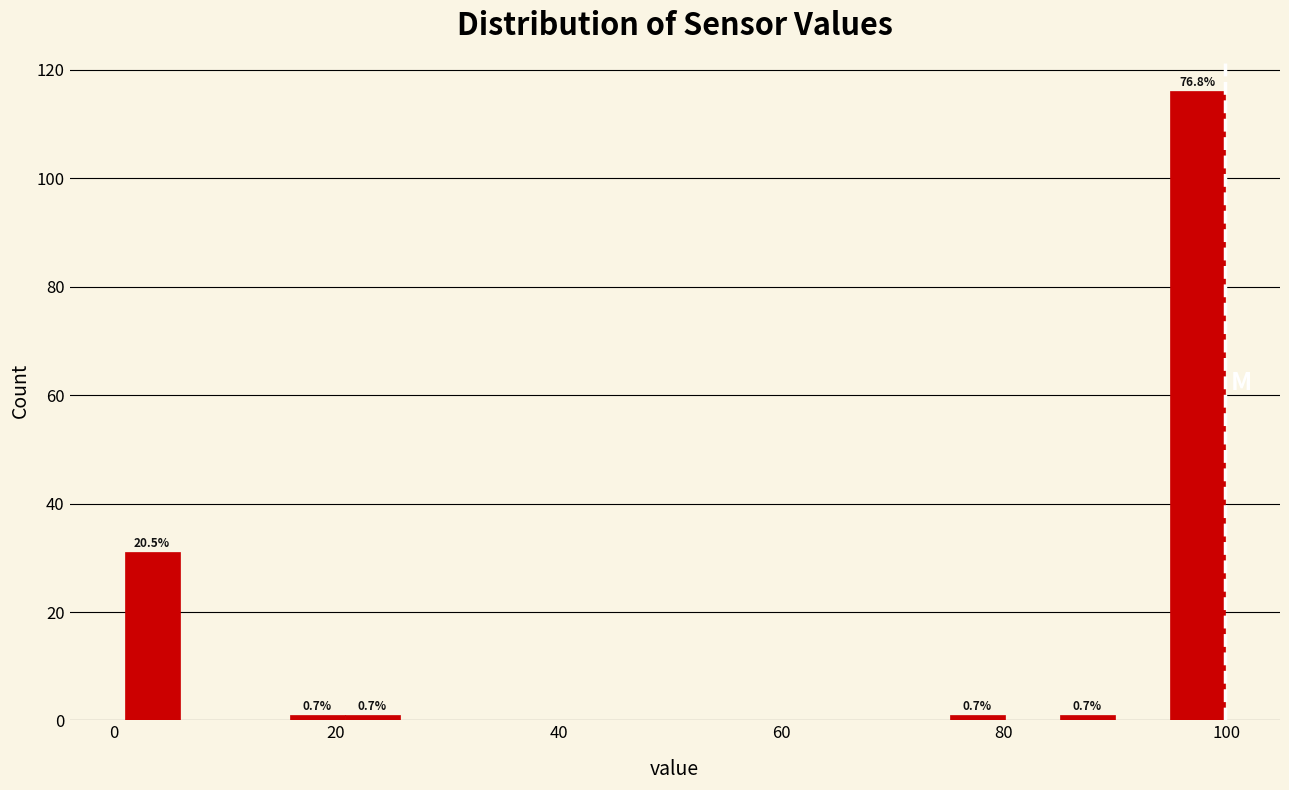

Around what value on the x-axis is the tallest bar? Give the approximate position of its centre, as read against the axis.

98